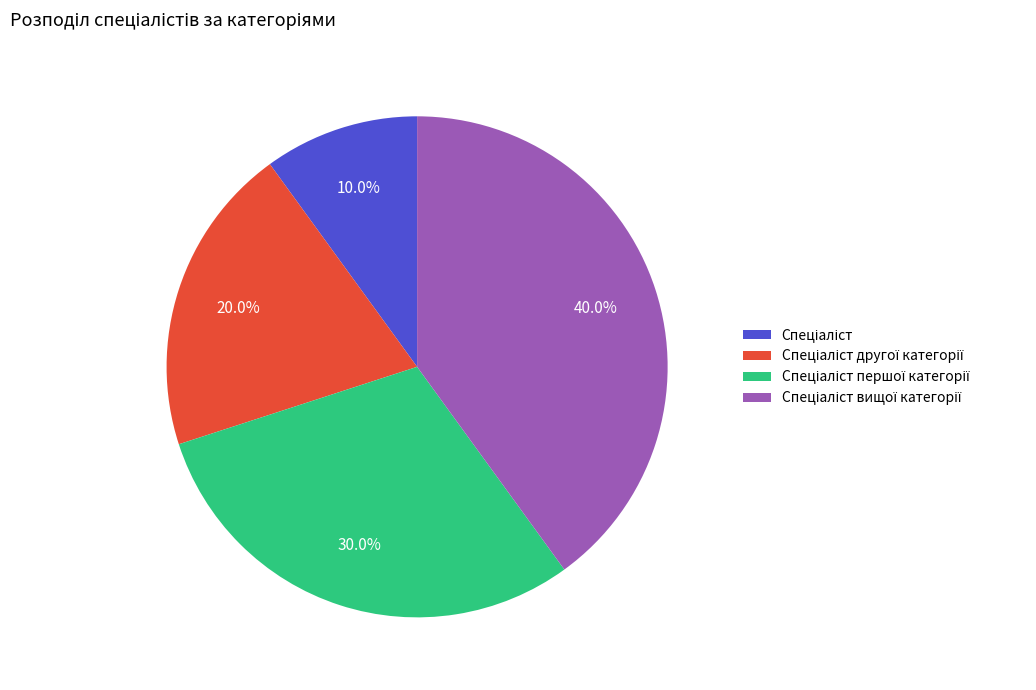

Is there a majority slice in this chart?

No